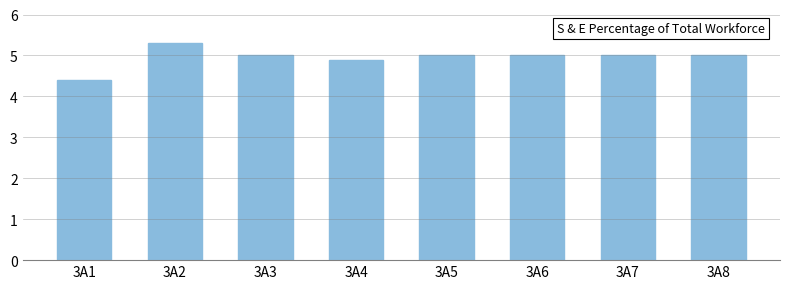

Reading left to right, what are all the values shown in this chart?

4.4	5.3	5.0	4.9	5.0	5.0	5.0	5.0